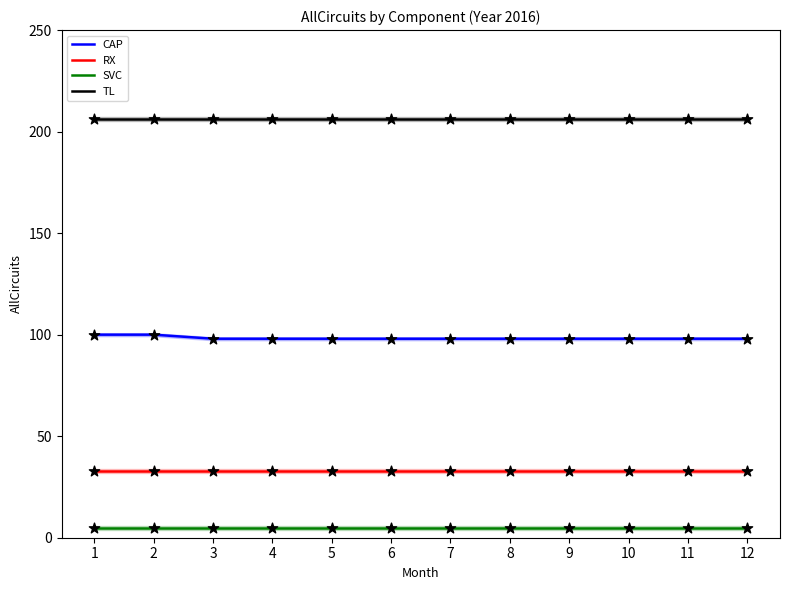

Which series has the widest spread of Y values?

CAP